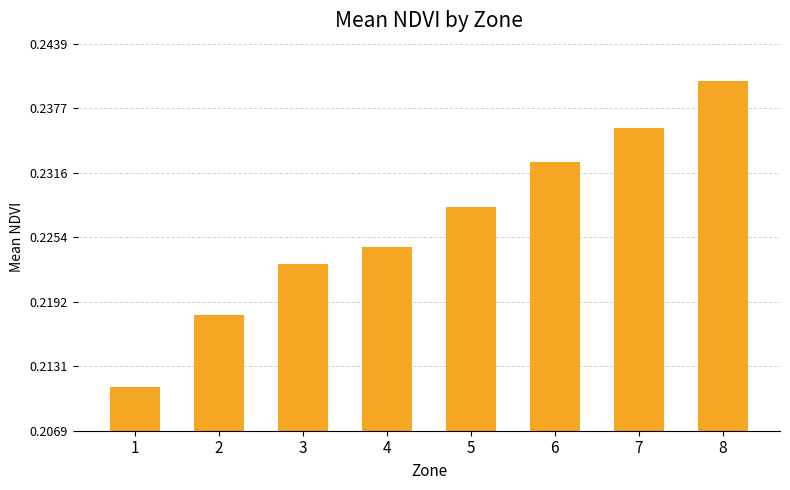

Count the values in the range 0 to 1.

8